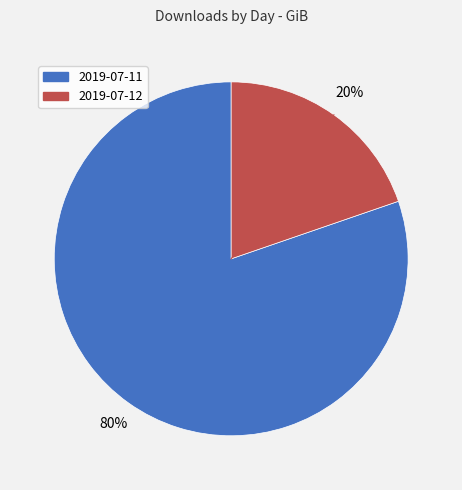

Do 2019-07-11 and 2019-07-12 together represent more than half of the pie?

Yes